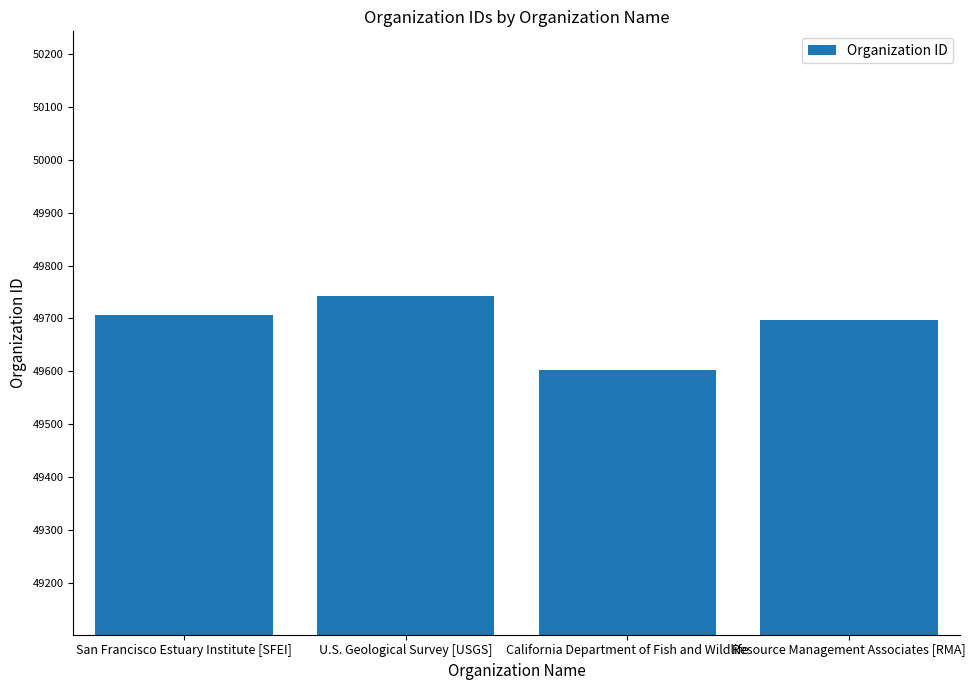

Are the bars grouped side by side (vs. stacked)?

No